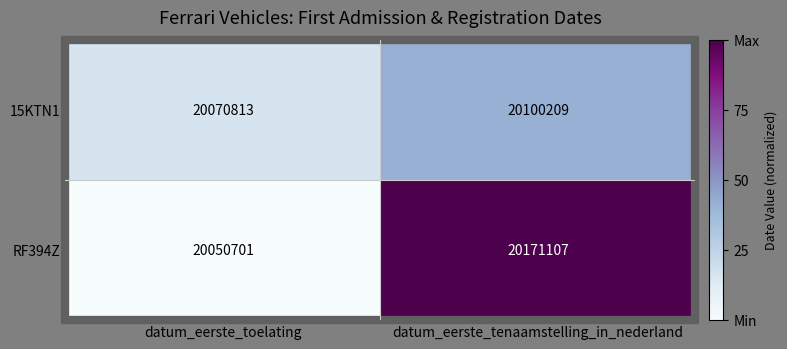

Count the number of data series in this chart.

2